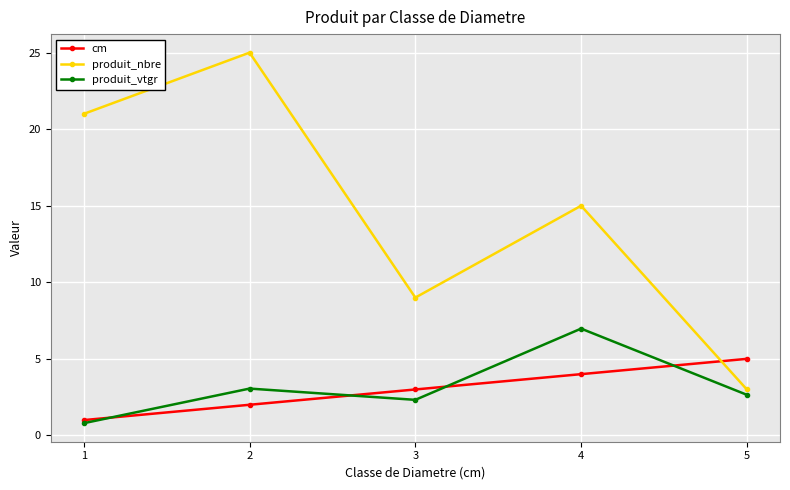

At which label does produit_vtgr reach its minimum?

1